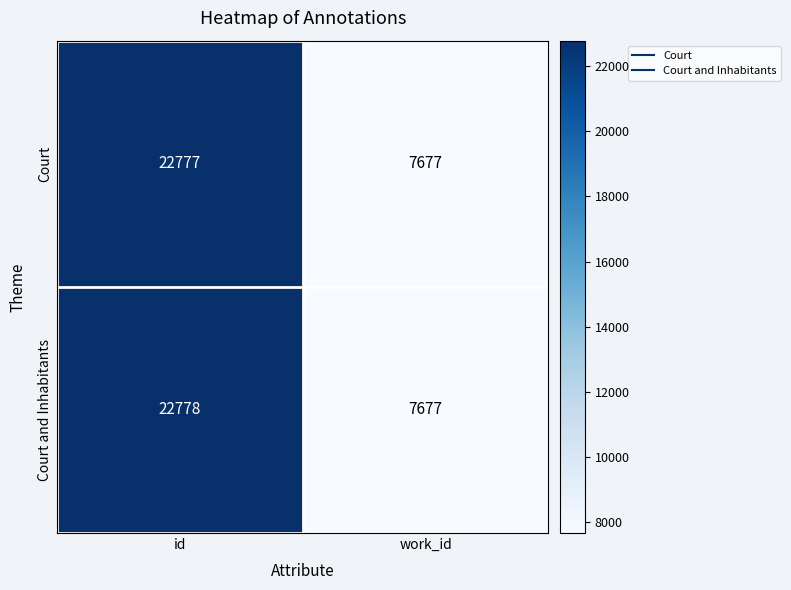

What is the greatest value displayed?

22778